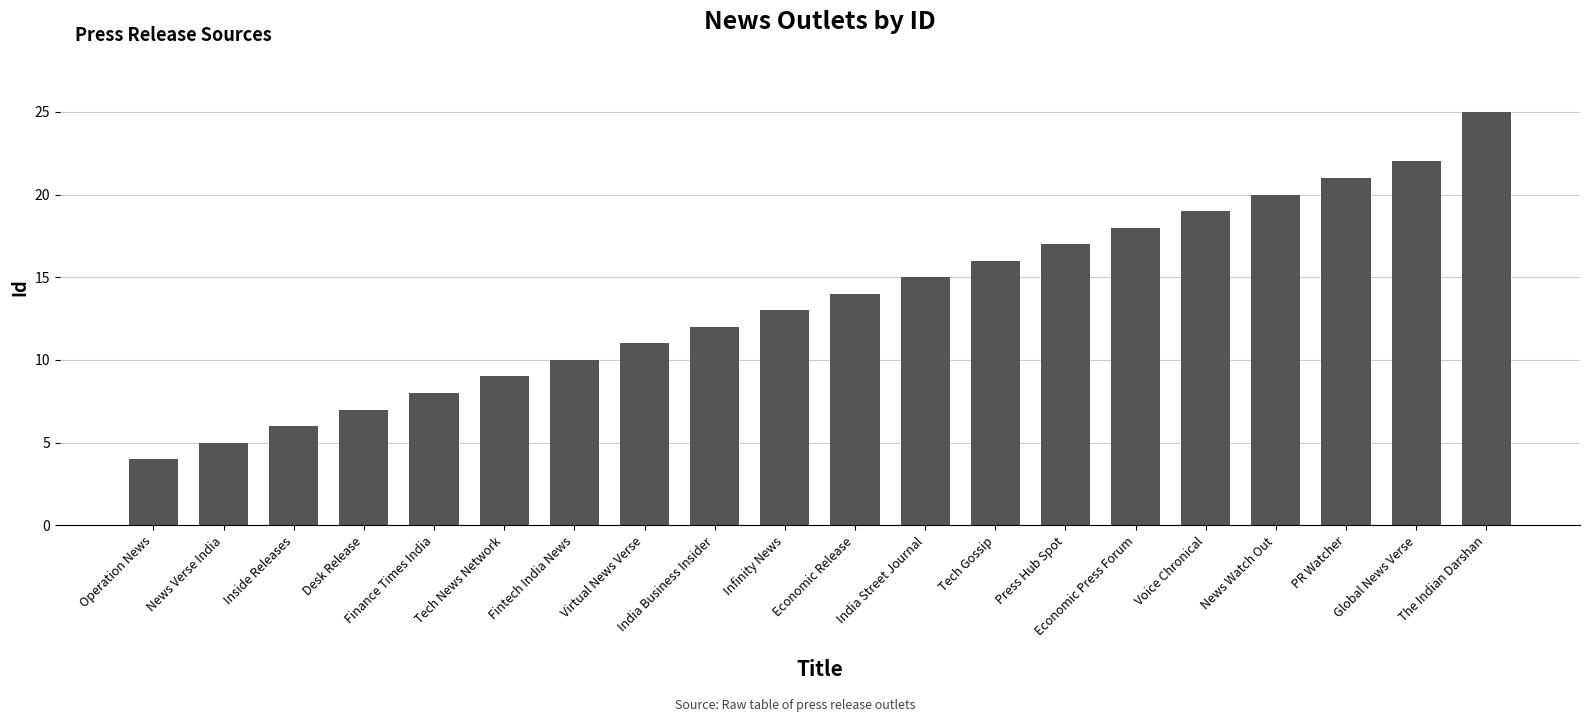

Which label corresponds to the smallest value in the chart?

Operation News